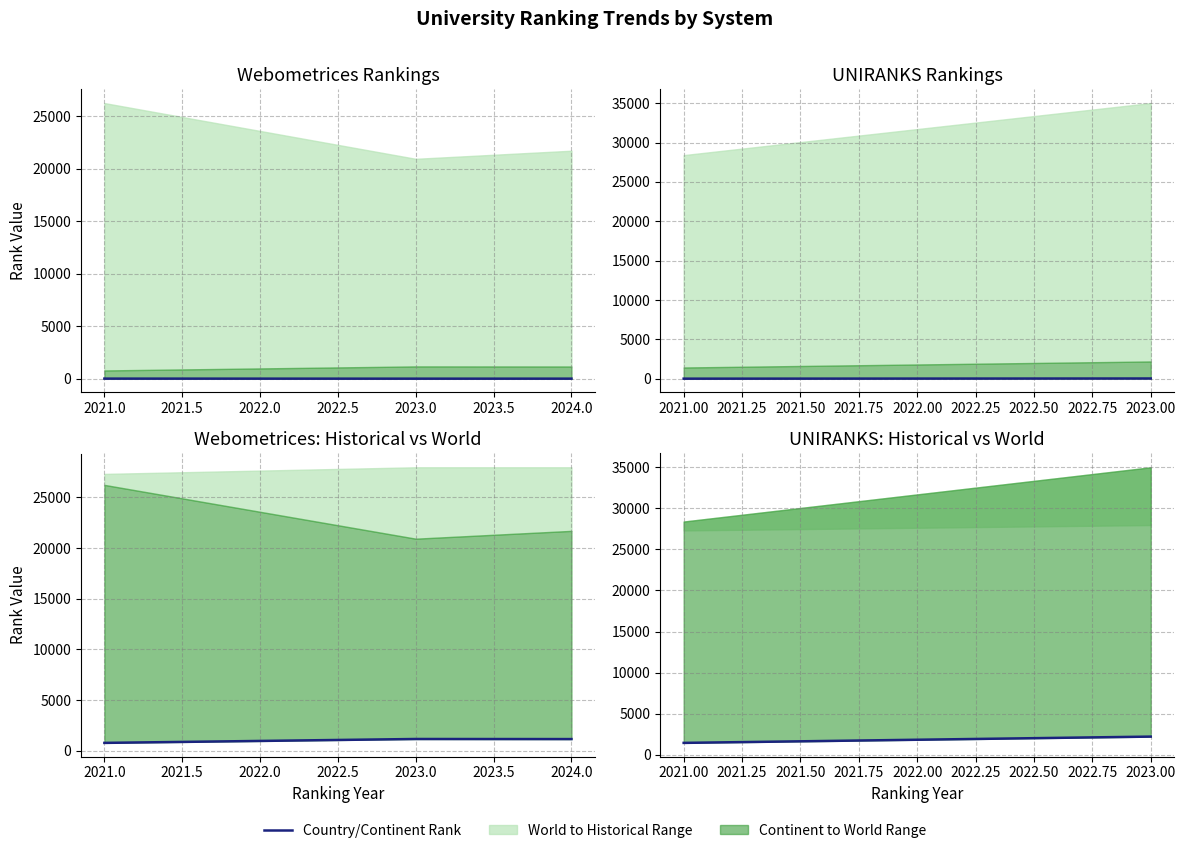

What is the sum of all country rank values?

40